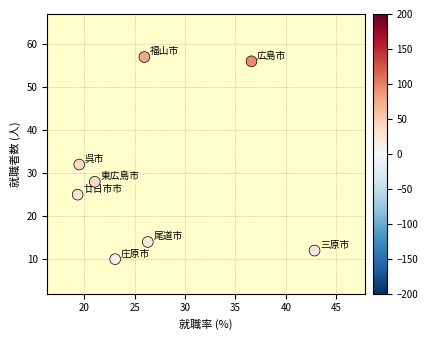

What is the average Y value?

29